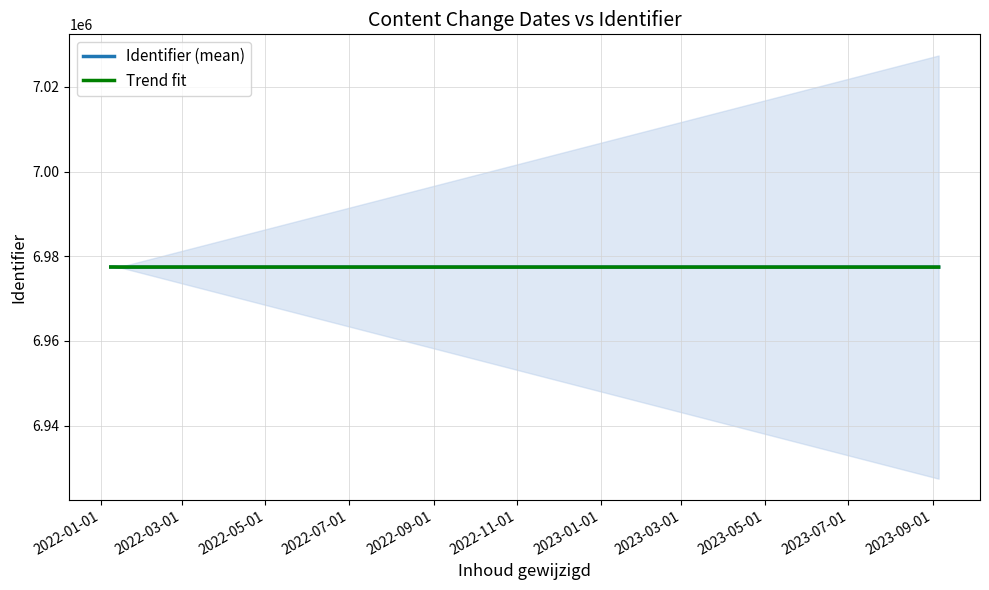

What is the average value of the Identifier (mean) series?

6977442.4